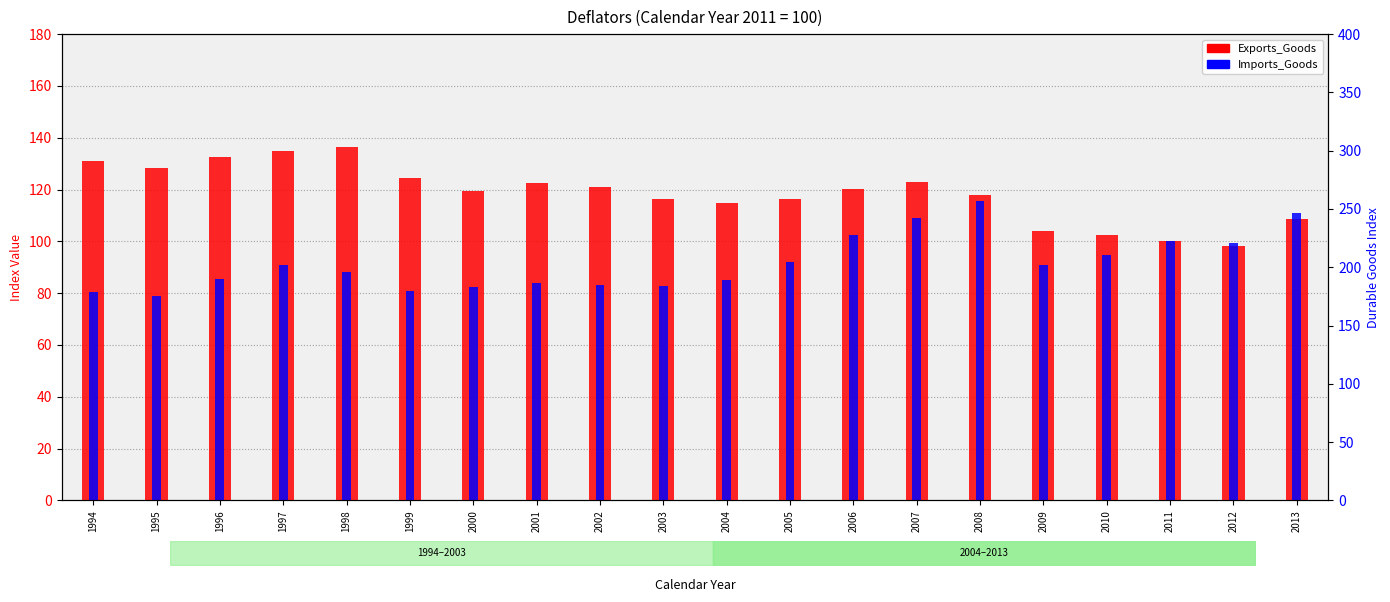

What is the value of the Exports_Goods bar at the 7th from the left?

119.5